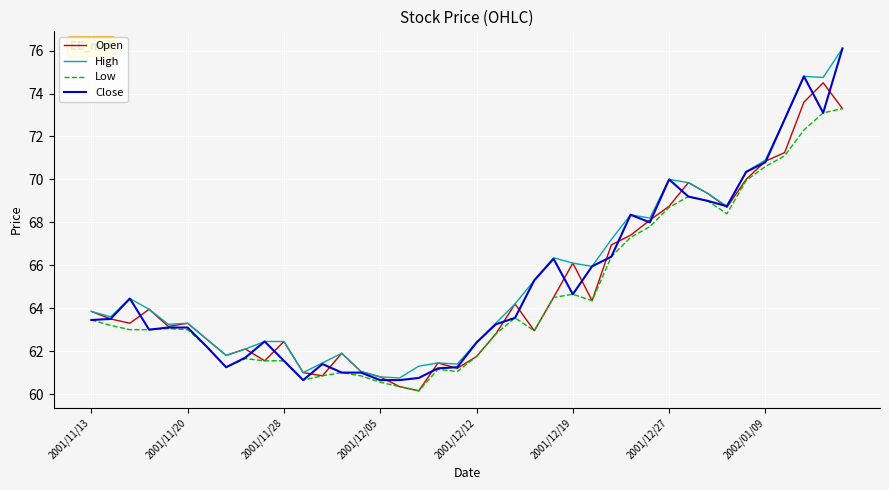

Which series has the widest spread of values?

Close